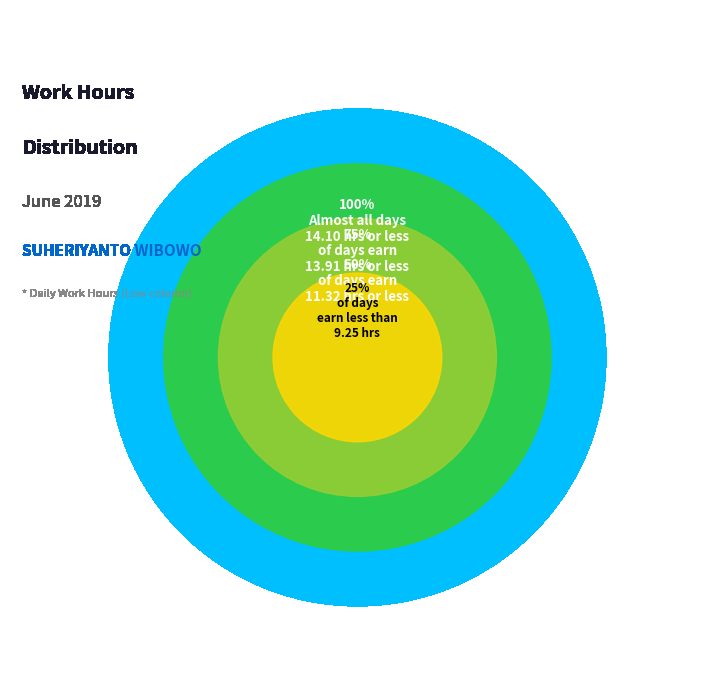

Is there any slice that represents more than half of the pie?

No